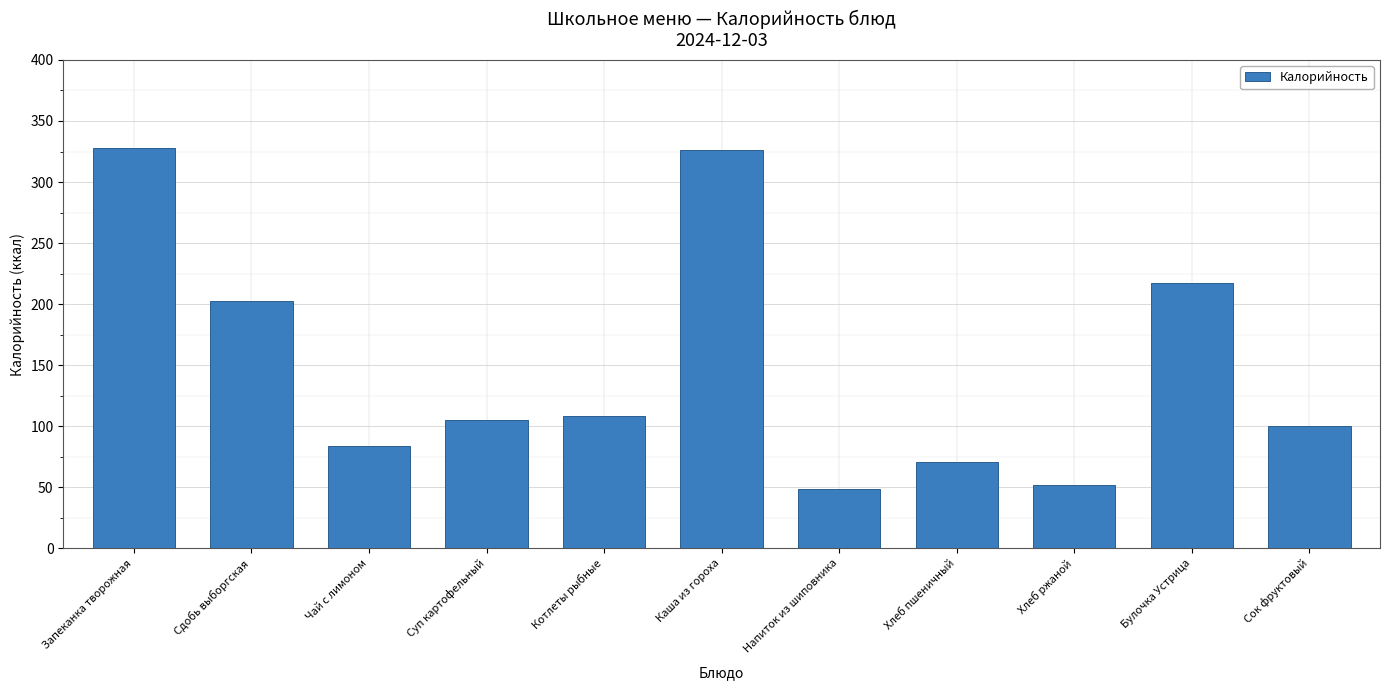

What is the change in value from Запеканка творожная to Суп картофельный?

-222.0